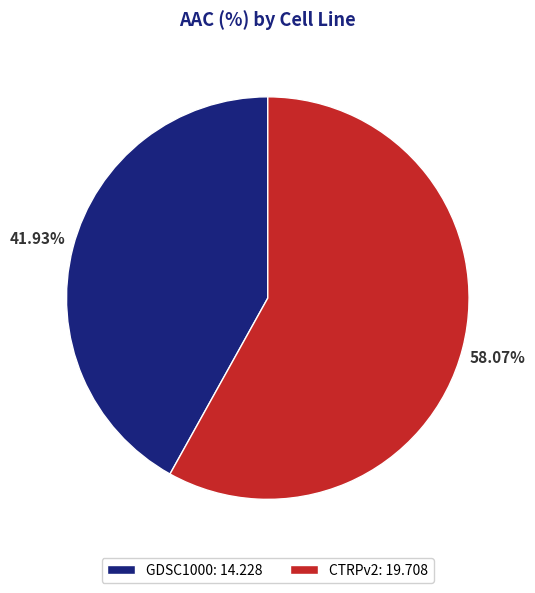

What percentage is the GDSC1000 slice, to the nearest percent?

42%